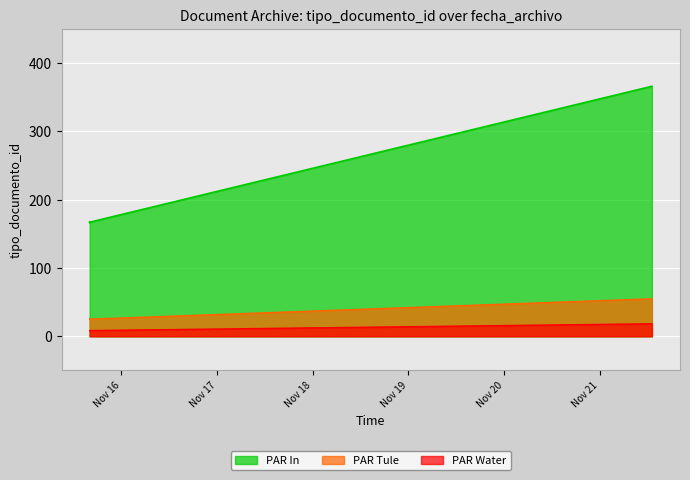

Is it true that the value at 2023-11-21 13:02:31 is 366?

True